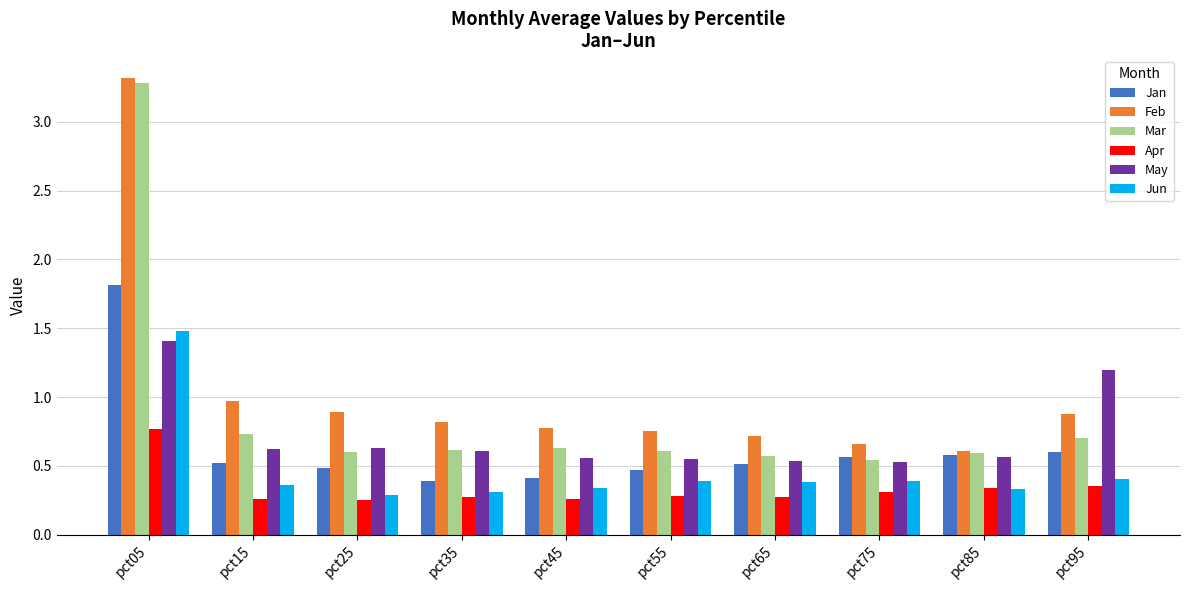

Count the Apr values in the range 0 to 1.

10